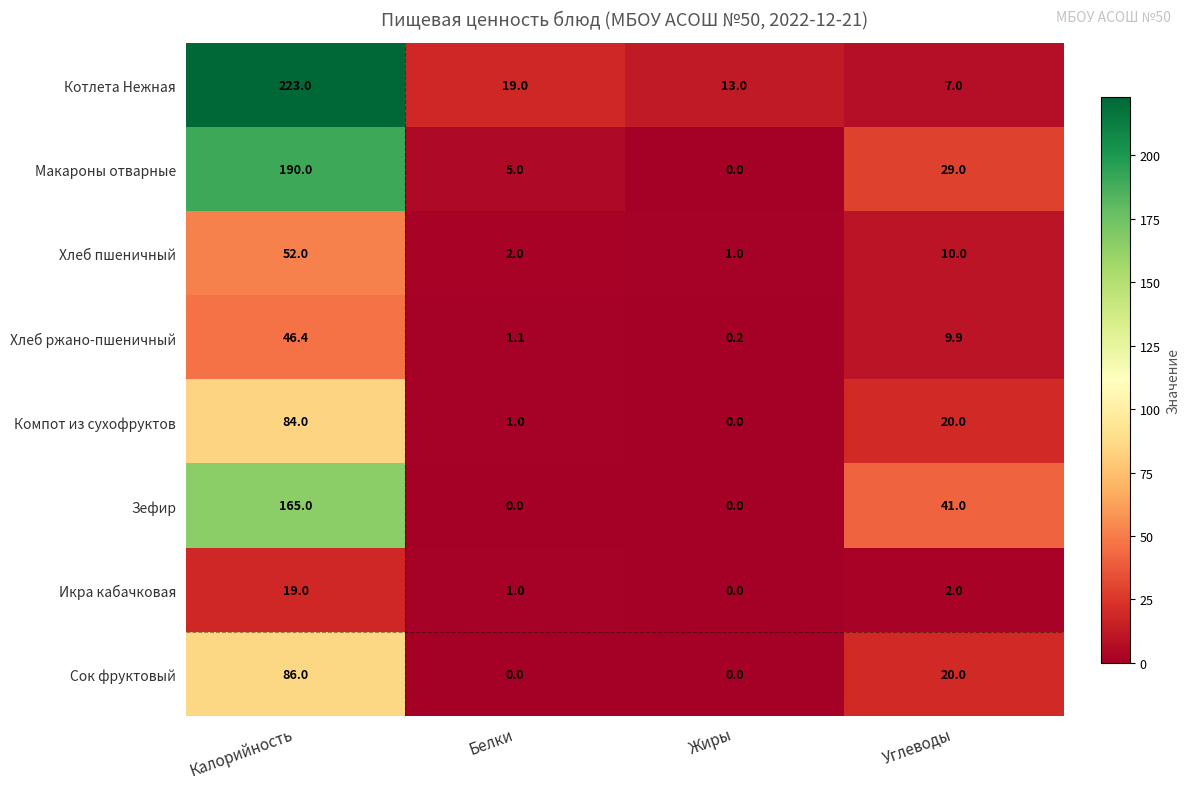

List the labels in order of Хлеб ржано-пшеничный value, smallest first.

Жиры, Белки, Углеводы, Калорийность